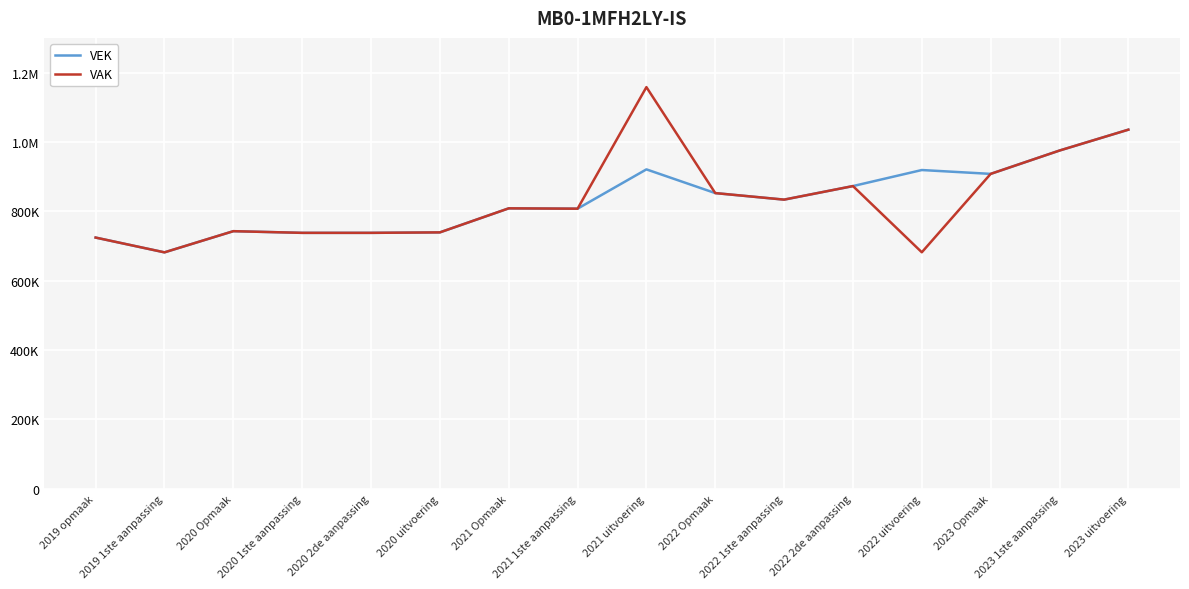

Rank the categories by VEK value from lowest to highest.

2019 1ste aanpassing, 2019 opmaak, 2020 1ste aanpassing, 2020 2de aanpassing, 2020 uitvoering, 2020 Opmaak, 2021 1ste aanpassing, 2021 Opmaak, 2022 1ste aanpassing, 2022 Opmaak, 2022 2de aanpassing, 2023 Opmaak, 2022 uitvoering, 2021 uitvoering, 2023 1ste aanpassing, 2023 uitvoering